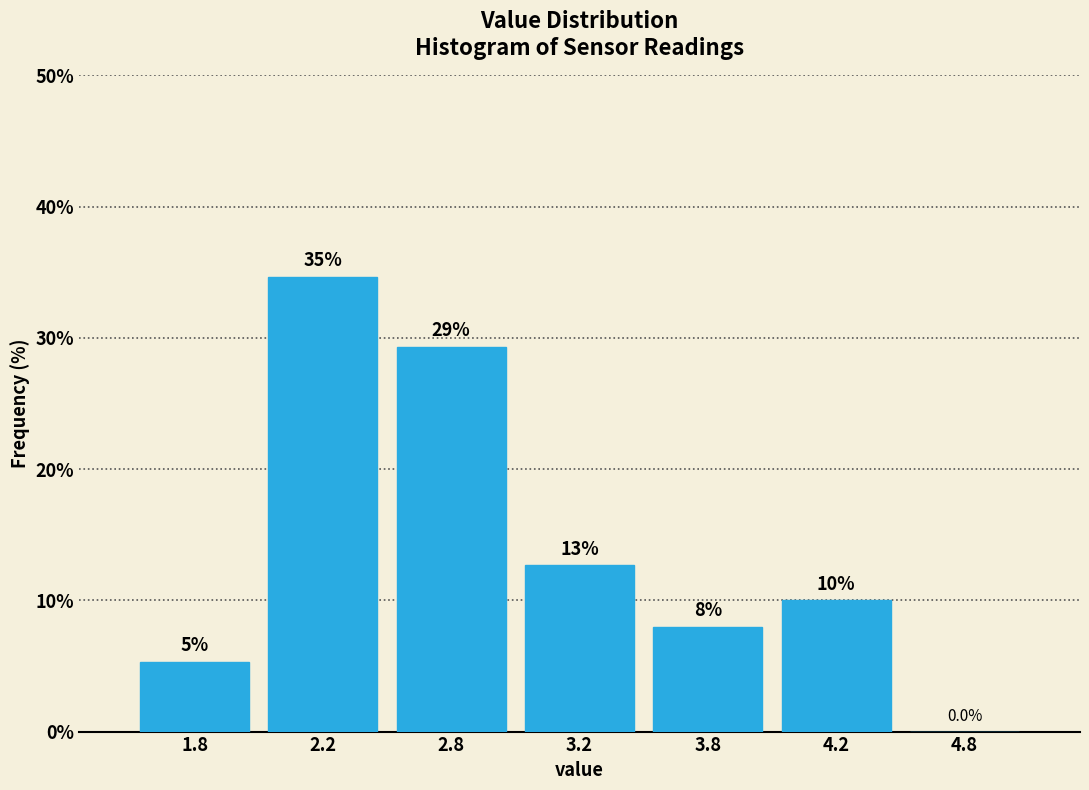

Are the bars horizontal?

No